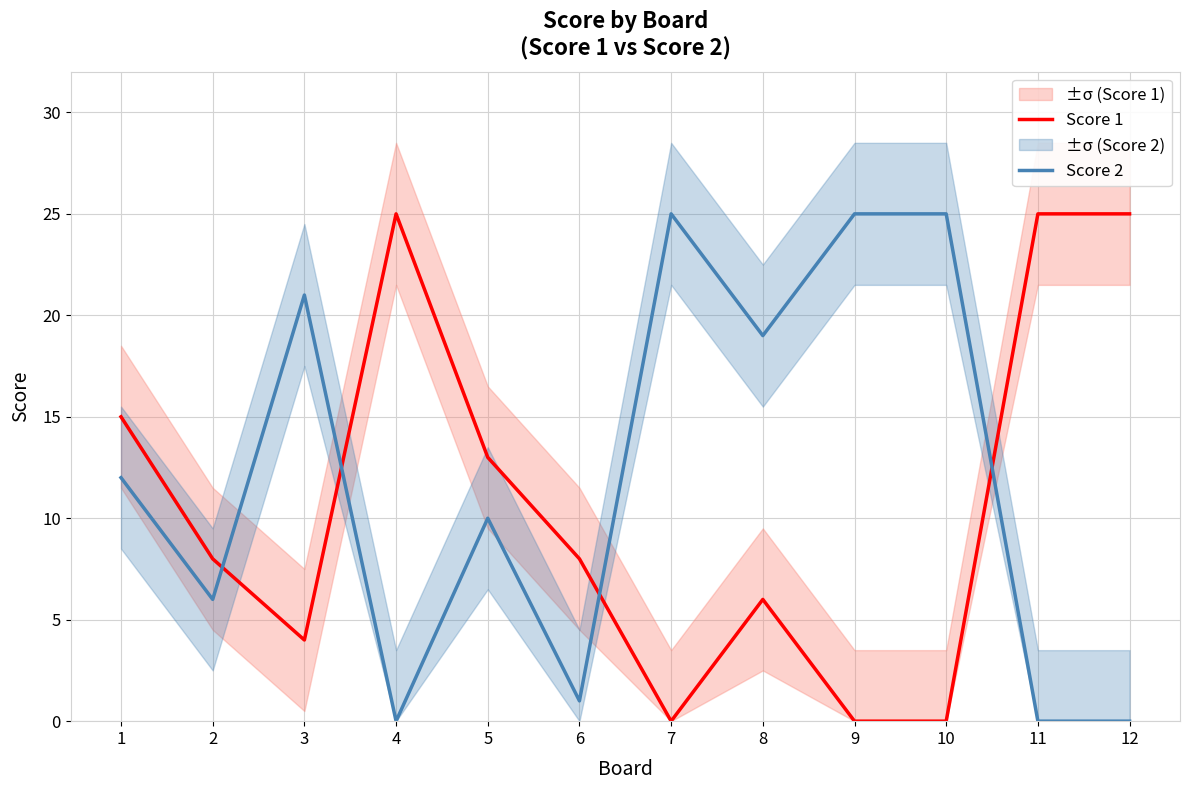

At how many categories does at least one series exceed 0?

12